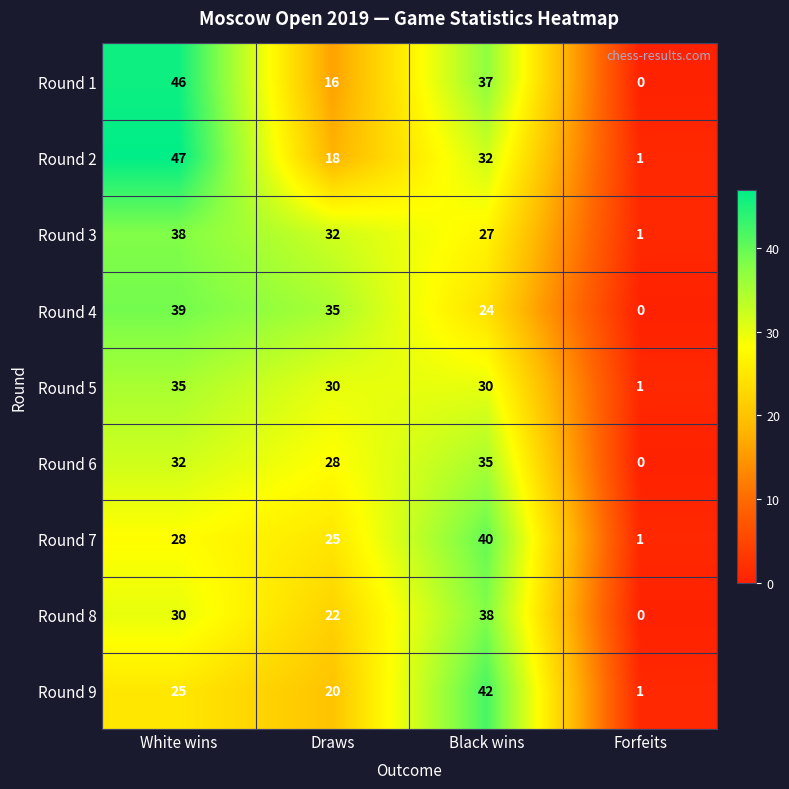

At Draws, list the series in order from largest to smallest.

Round 4, Round 3, Round 5, Round 6, Round 7, Round 8, Round 9, Round 2, Round 1